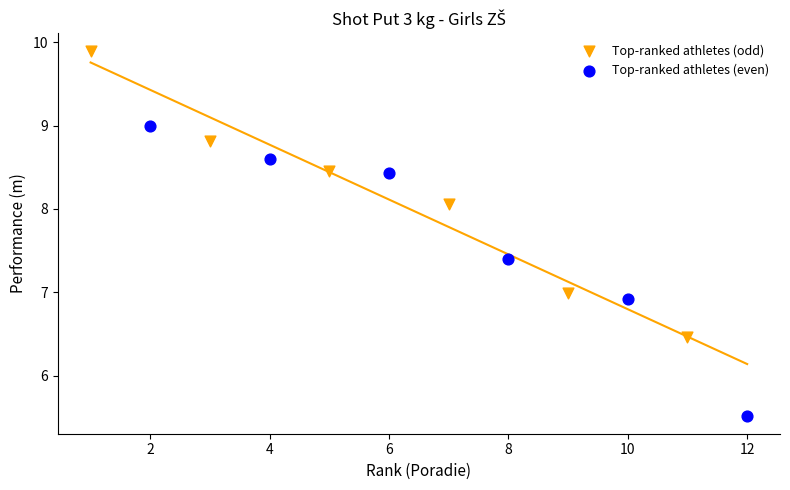

Which series has the widest spread of Y values?

Top-ranked athletes (even)